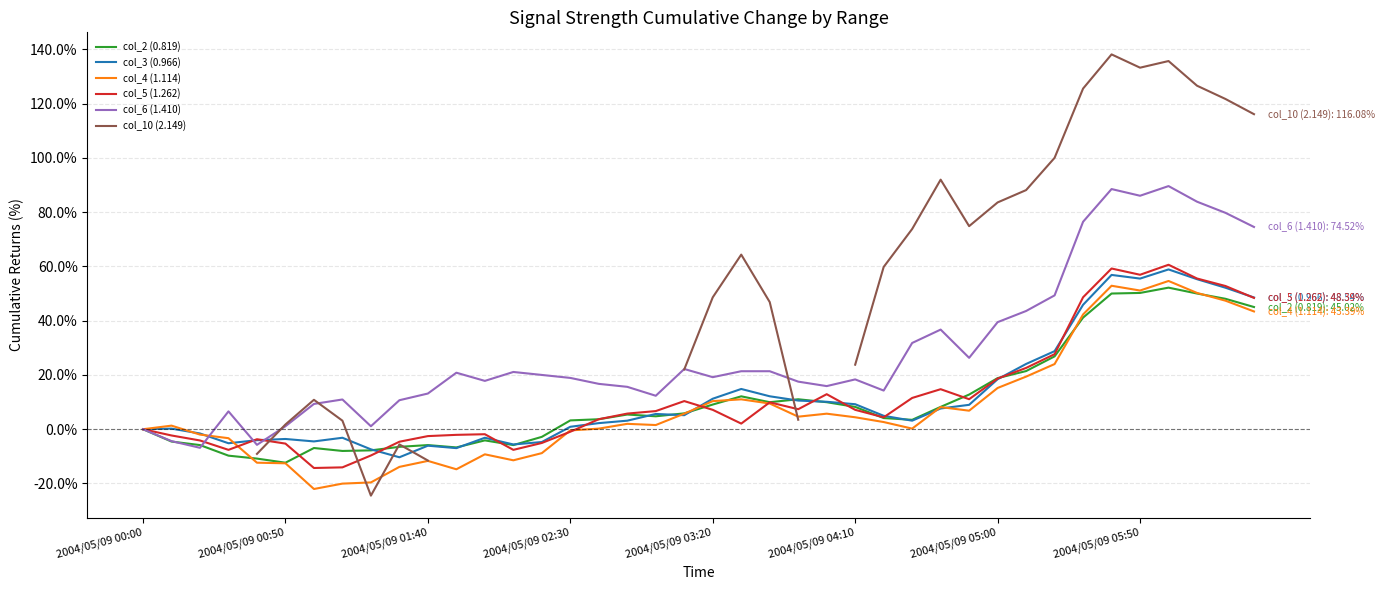

How many interior local valleys does the col_3 (0.966) series have?

8